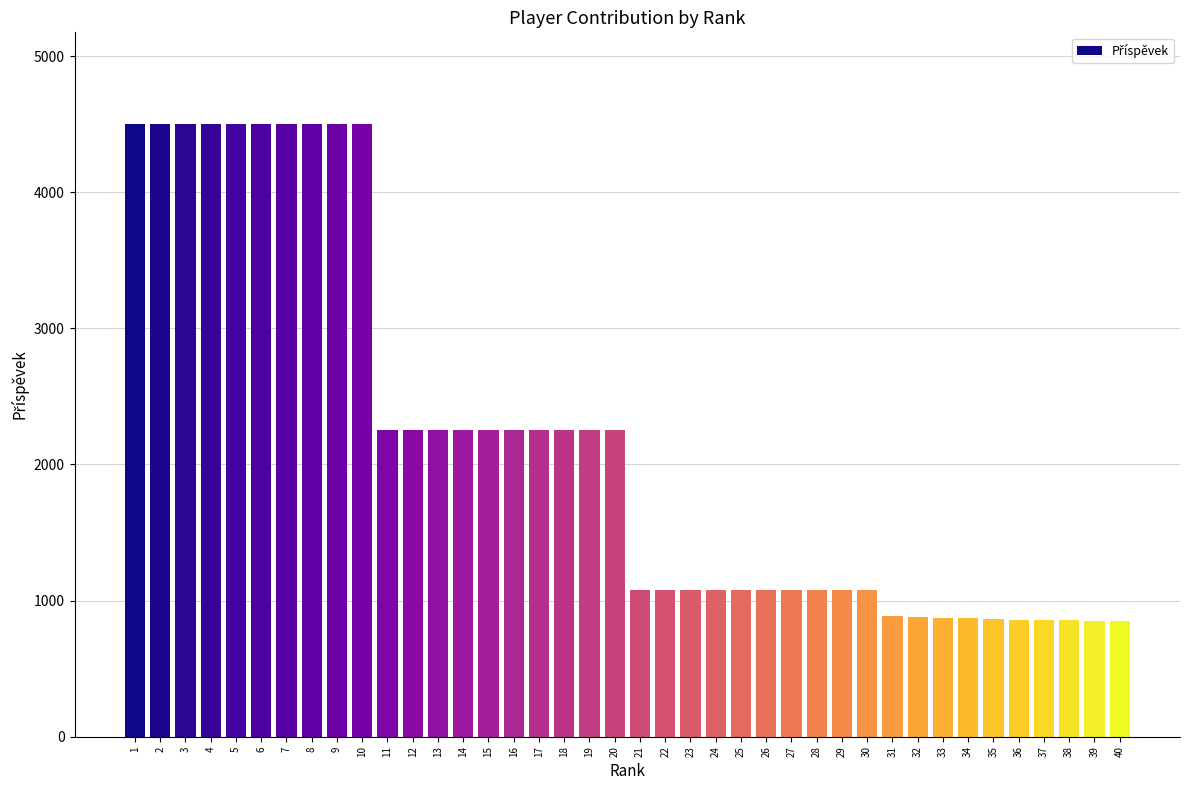

What is the sum of the values at 37 and 22?

1936